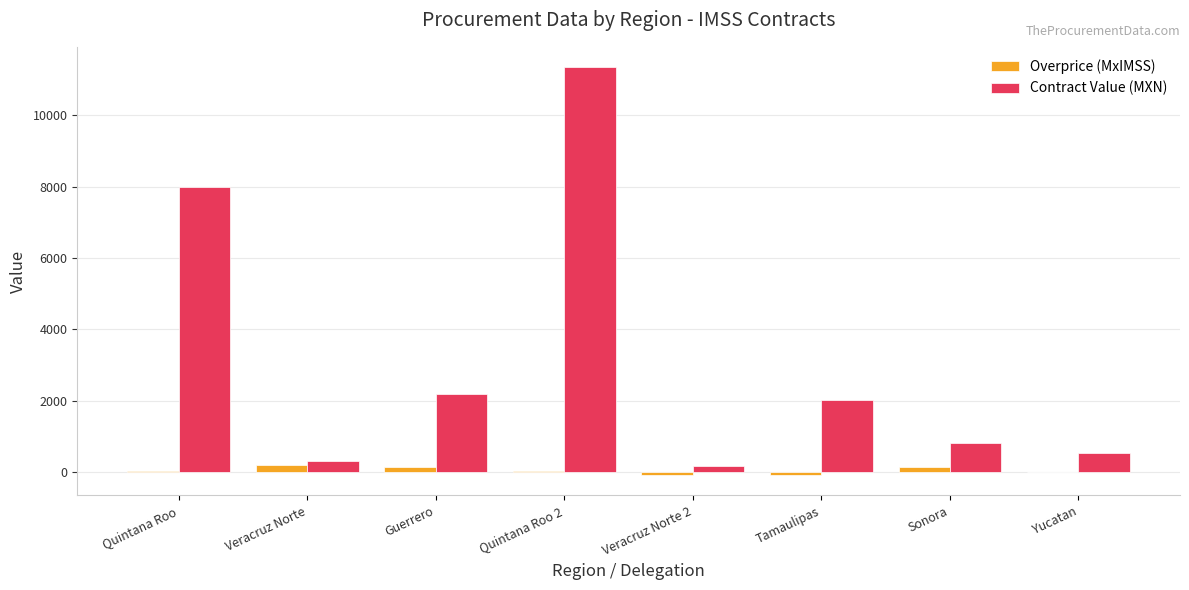

How many groups of bars are there?

8